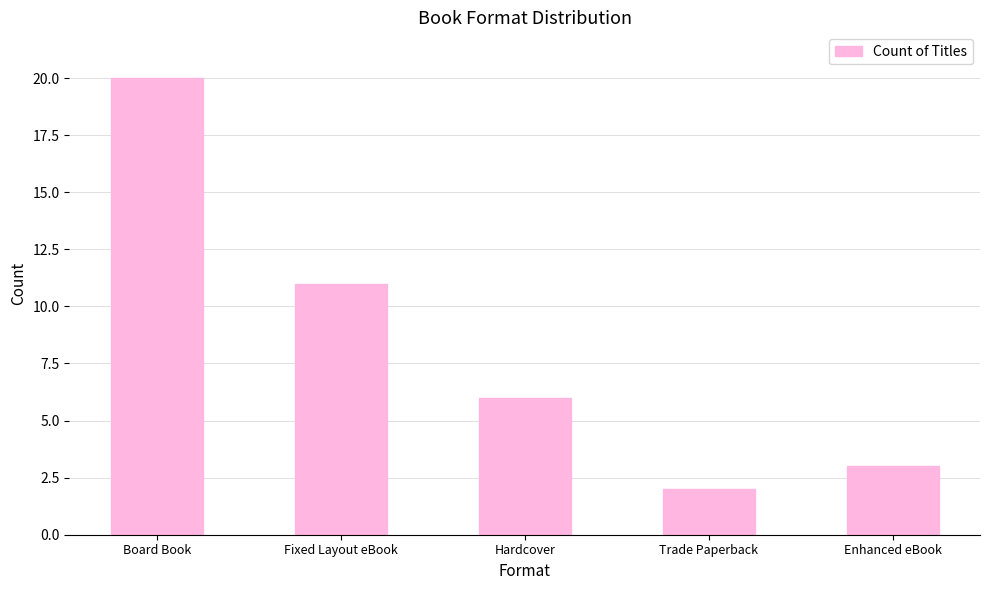

How many bars are there in total?

5